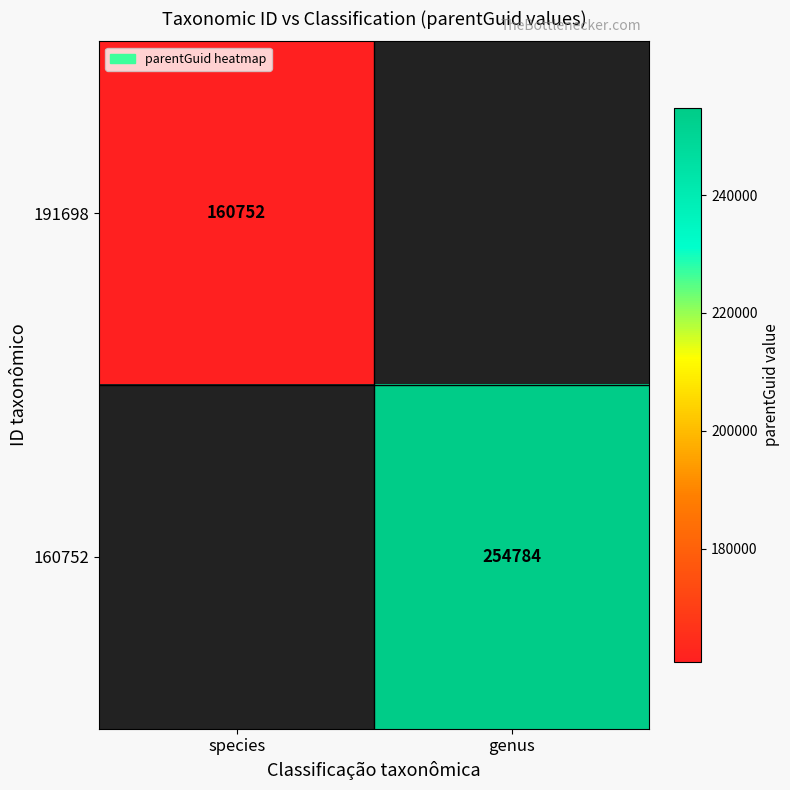

How many distinct data groups are displayed?

2